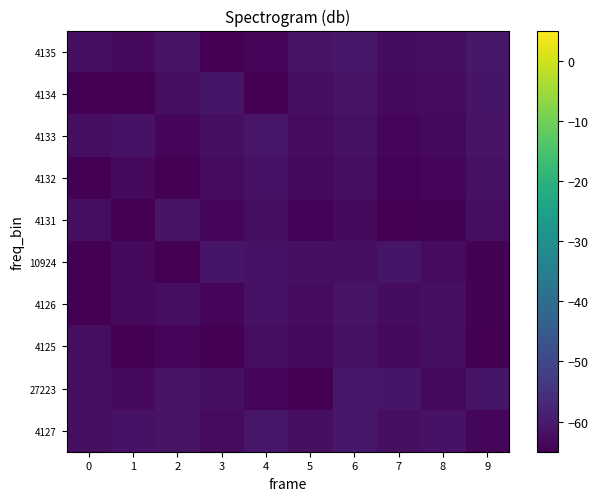

Reading left to right, what are all the values shown in this chart?

4127: 0=-62.5	1=-61.7	2=-61.2	3=-63.0	4=-60.8	5=-62.1	6=-60.6	7=-62.2	8=-61.5	9=-64.1
27223: 0=-62.5	1=-63.3	2=-61.2	3=-62.0	4=-64.2	5=-65.0	6=-60.6	7=-61.1	8=-63.5	9=-60.9
4125: 0=-62.5	1=-65.0	2=-63.8	3=-65.0	4=-62.5	5=-63.6	6=-61.9	7=-63.3	8=-62.5	9=-65.0
4126: 0=-65.0	1=-63.3	2=-62.5	3=-64.0	4=-61.7	5=-62.9	6=-61.2	7=-62.8	8=-62.0	9=-64.5
10924: 0=-65.0	1=-63.3	2=-65.0	3=-61.0	4=-61.7	5=-62.1	6=-62.5	7=-61.1	8=-63.0	9=-64.5
4131: 0=-62.5	1=-65.0	2=-61.2	3=-64.0	4=-62.5	5=-64.3	6=-63.1	7=-65.0	8=-64.5	9=-62.3
4132: 0=-65.0	1=-63.3	2=-65.0	3=-63.0	4=-61.7	5=-63.6	6=-62.5	7=-64.4	8=-64.0	9=-61.8
4133: 0=-62.5	1=-61.7	2=-63.8	3=-62.0	4=-60.8	5=-62.9	6=-61.9	7=-63.9	8=-63.5	9=-61.4
4134: 0=-65.0	1=-65.0	2=-62.5	3=-61.0	4=-65.0	5=-62.1	6=-61.2	7=-63.3	8=-63.0	9=-60.9
4135: 0=-62.5	1=-63.3	2=-61.2	3=-65.0	4=-64.2	5=-61.4	6=-60.6	7=-62.8	8=-62.5	9=-60.5